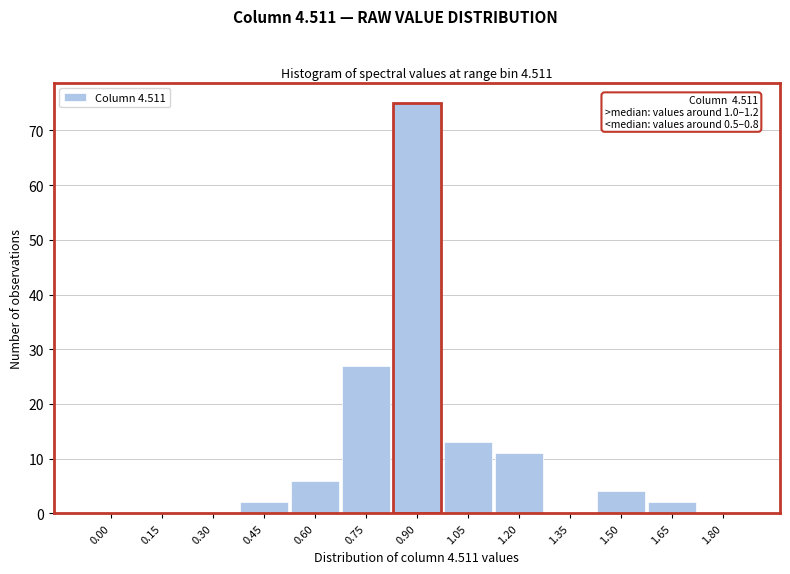

Reading left to right, what are all the values shown in this chart?

0.00=0	0.15=0	0.30=0	0.45=2	0.60=6	0.75=27	0.90=75	1.05=13	1.20=11	1.35=0	1.50=4	1.65=2	1.80=0